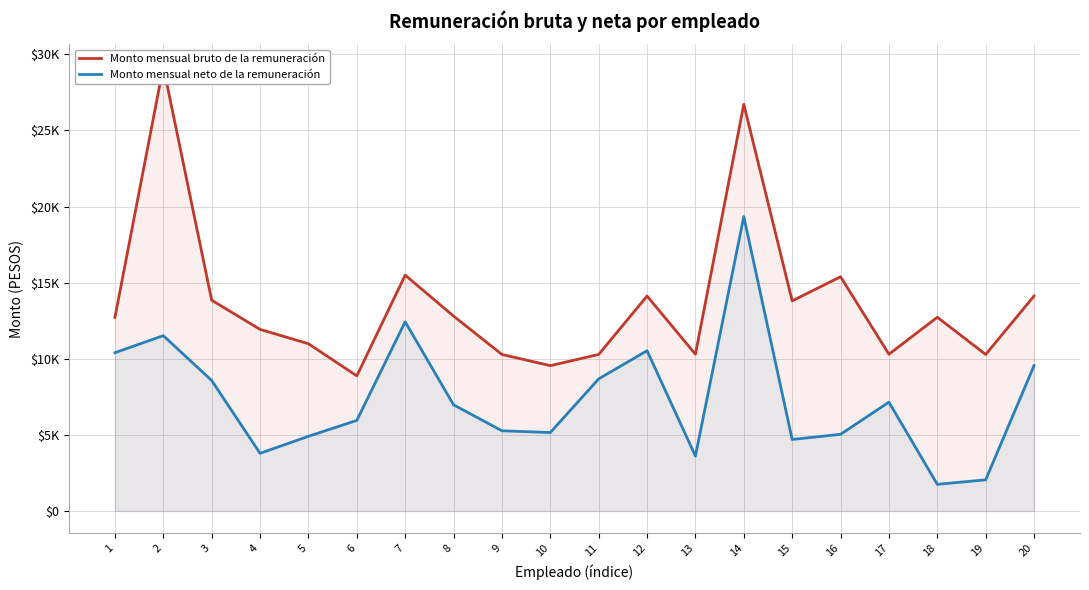

Count the number of data series in this chart.

2